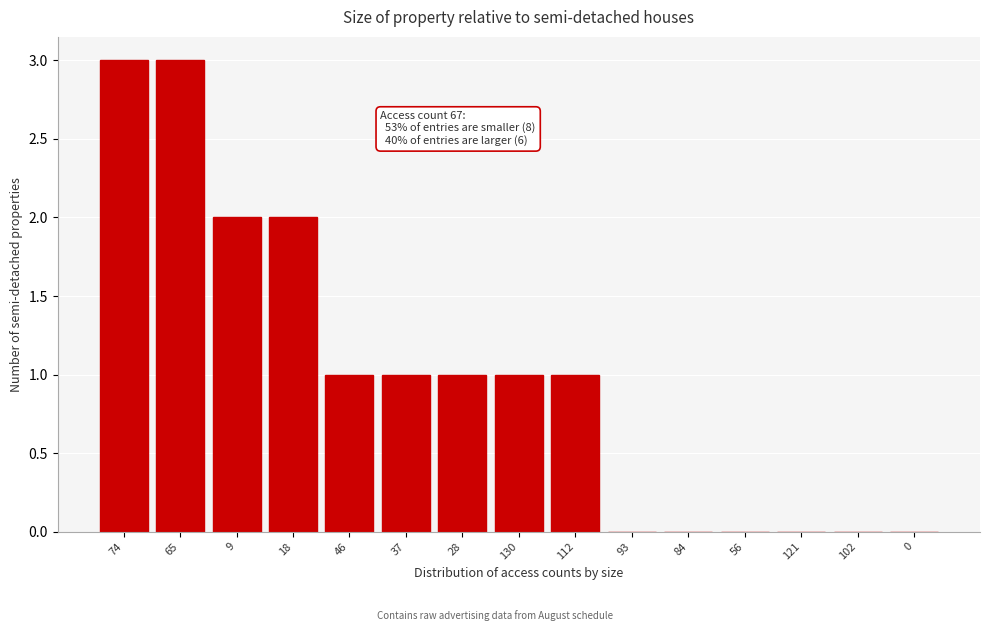

Reading left to right, what are all the values shown in this chart?

74=3	65=3	9=2	18=2	46=1	37=1	28=1	130=1	112=1	93=0	84=0	56=0	121=0	102=0	0=0